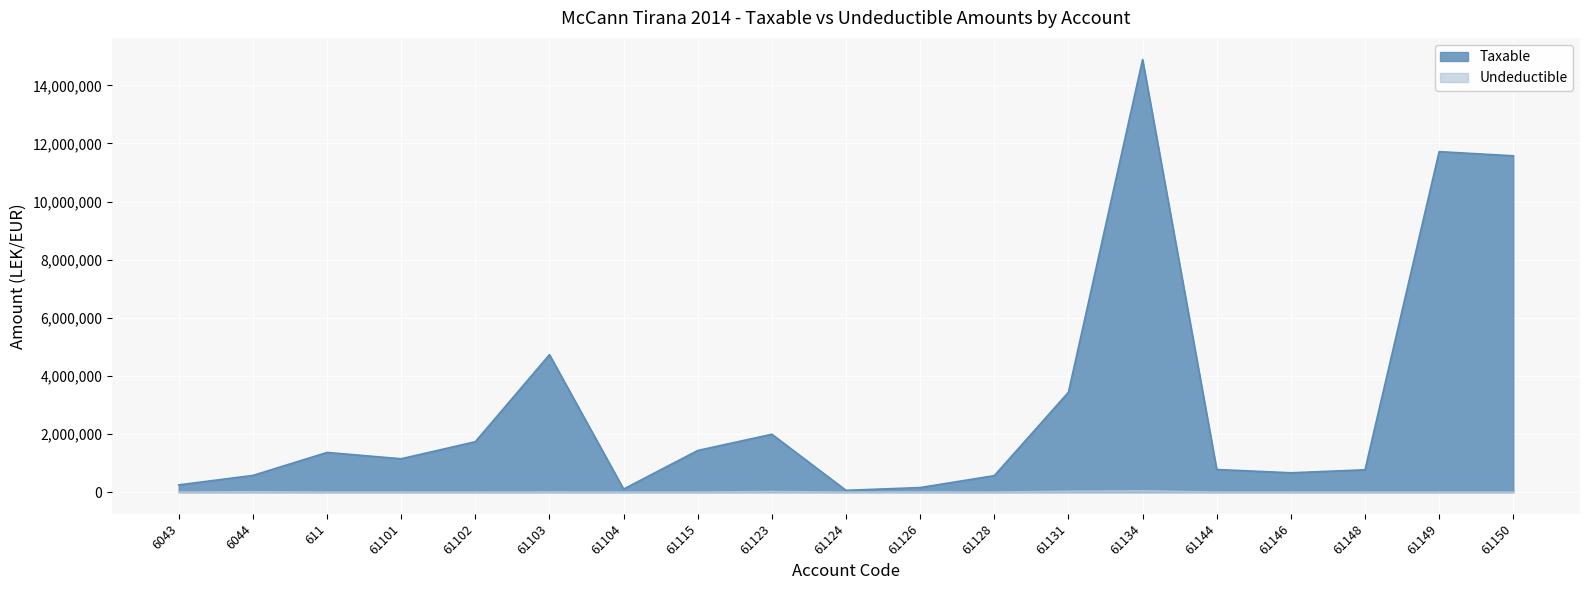

True or false: Taxable and Undeductible cross at least once.

False